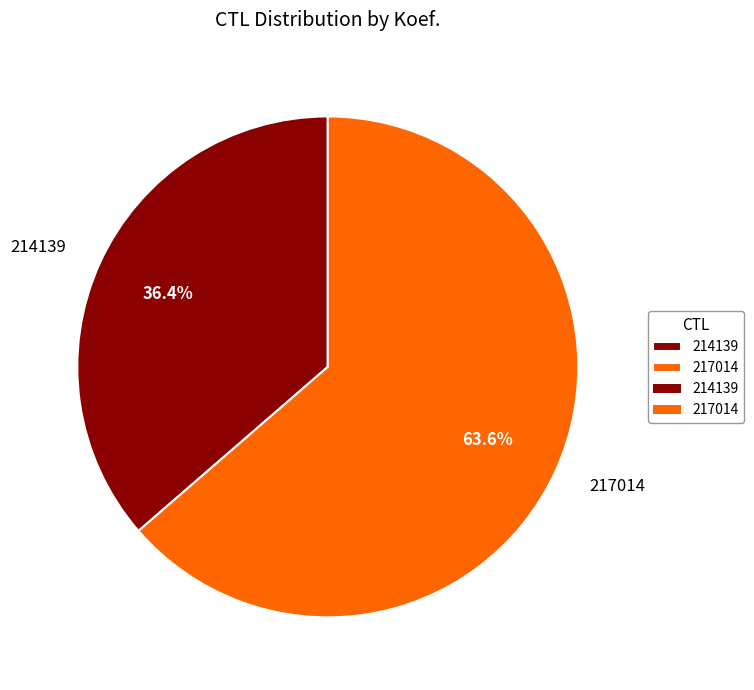

Is there any slice that represents more than half of the pie?

Yes